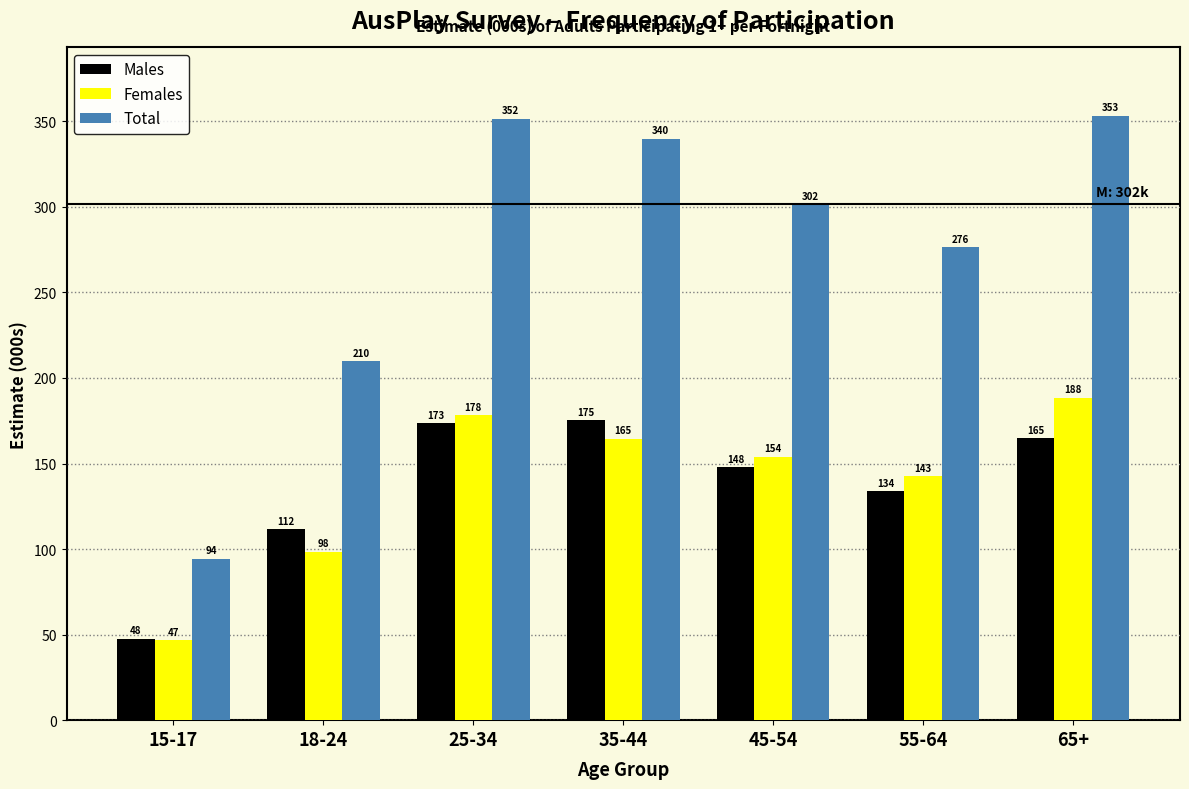

What is the sum of the Total values at 65+ and 35-44?

693.0